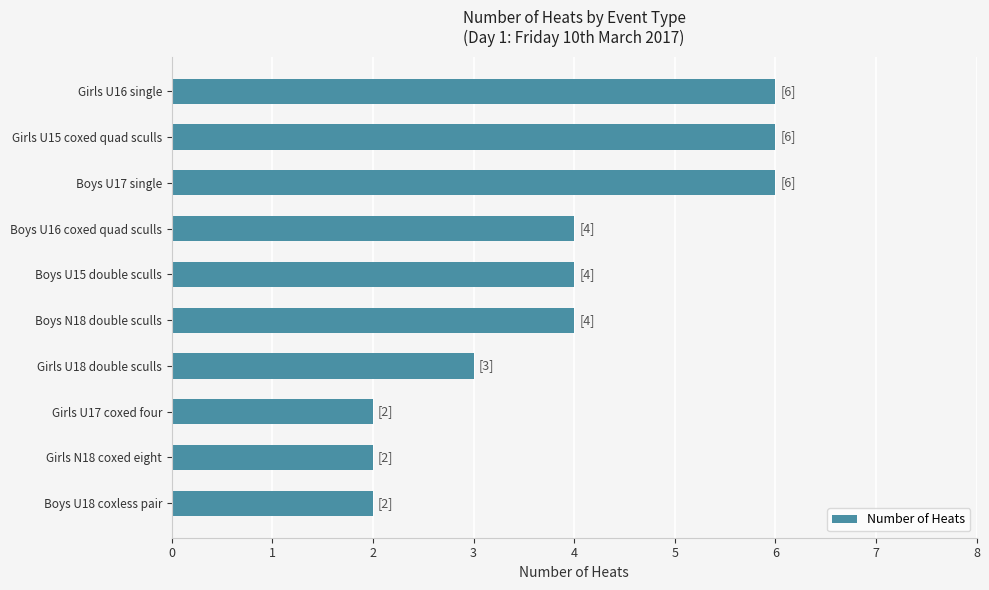

Is it true that the value at Girls N18 coxed eight is 2?

True